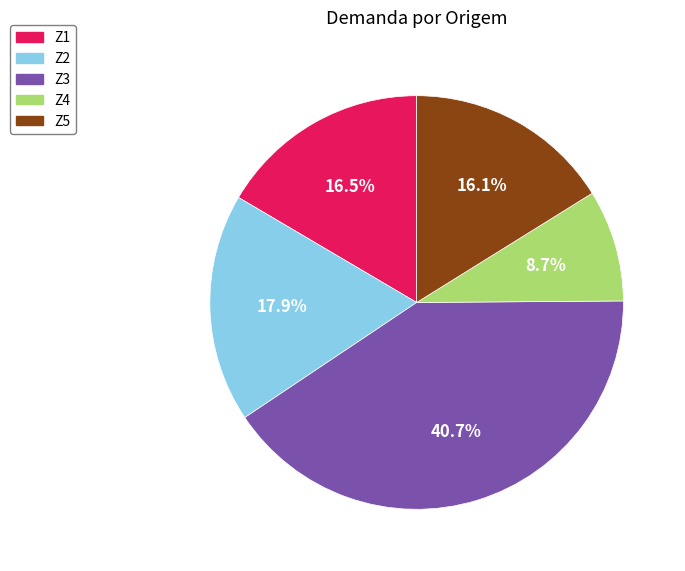

How many slices are in this pie chart?

5